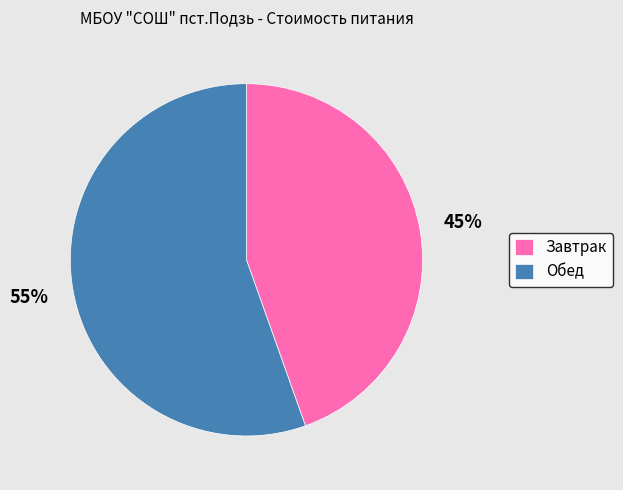

To the nearest percent, what is the combined percentage of Завтрак and Обед?

100%